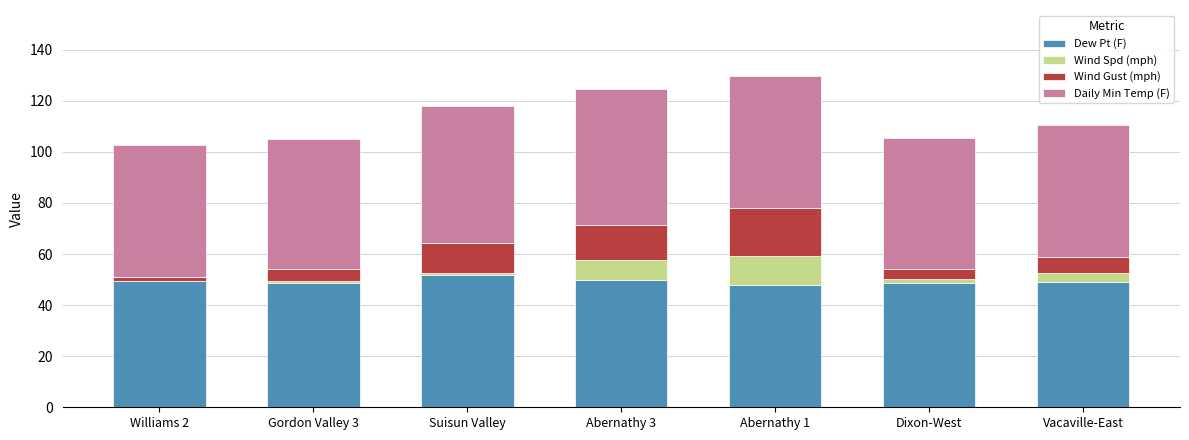

What is the highest value of the Dew Pt (F) series?

51.7